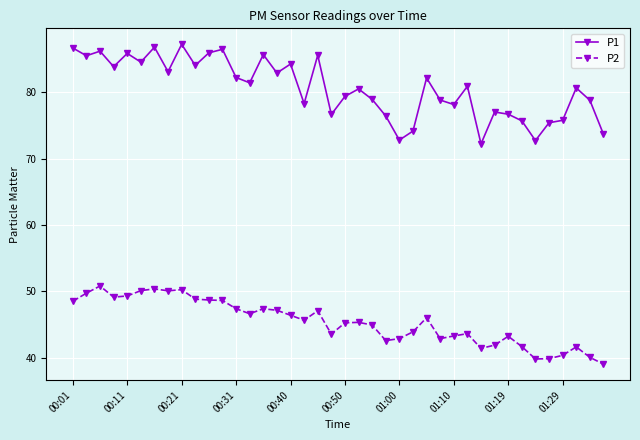

True or false: P2 and P1 cross at least once.

False